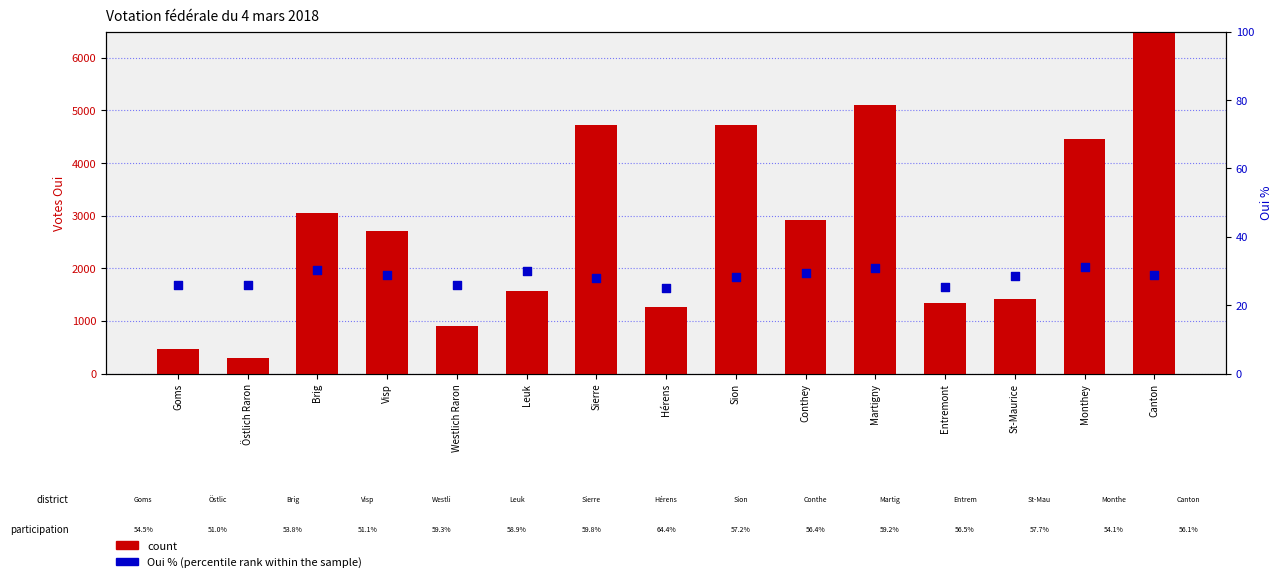

Which series contains the highest Y value?

count